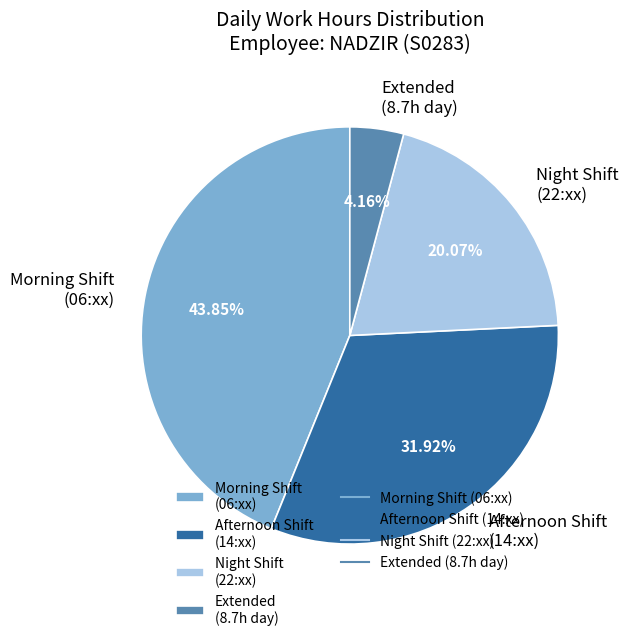

Is there any slice that represents more than half of the pie?

No